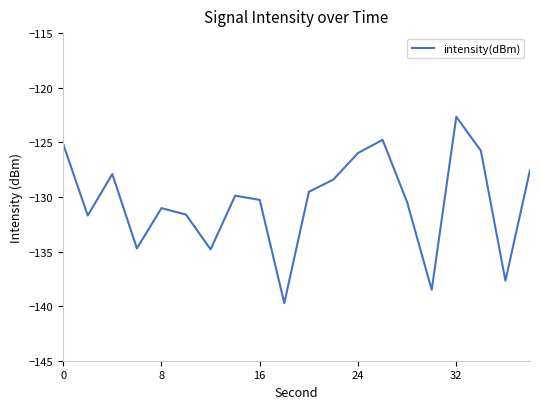

What is the minimum value shown in the chart?

-139.7